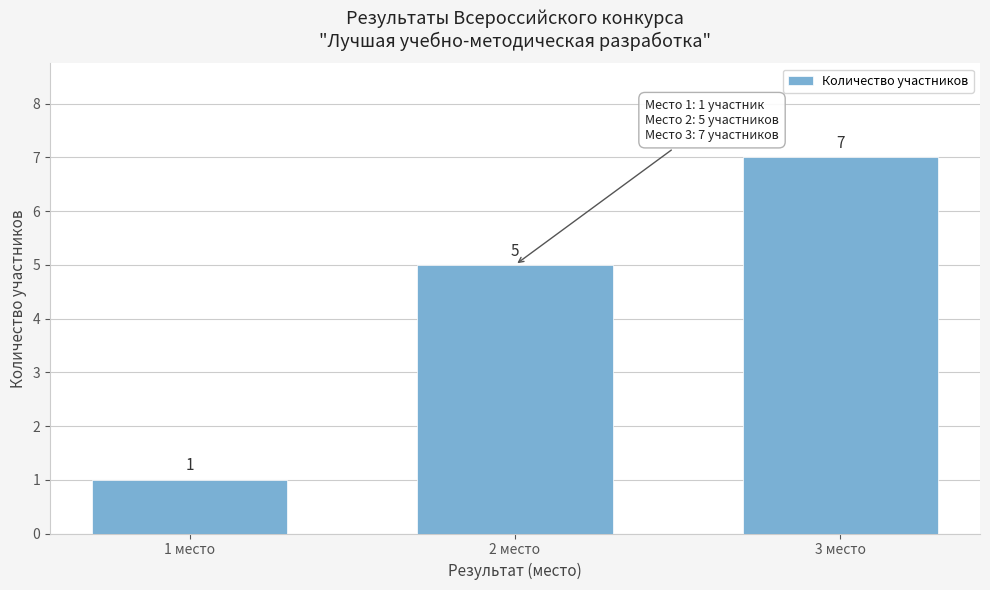

Reading left to right, extract all data points from this chart.

1	5	7